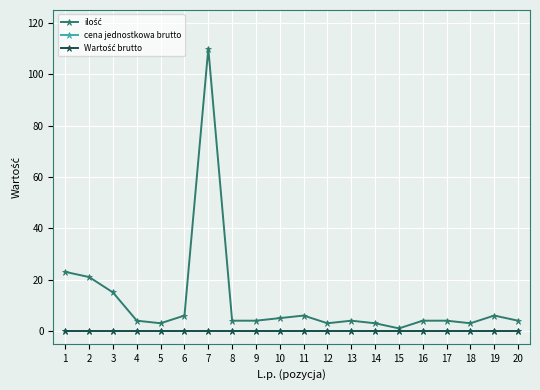

Is this an area chart (filled region under the line)?

No